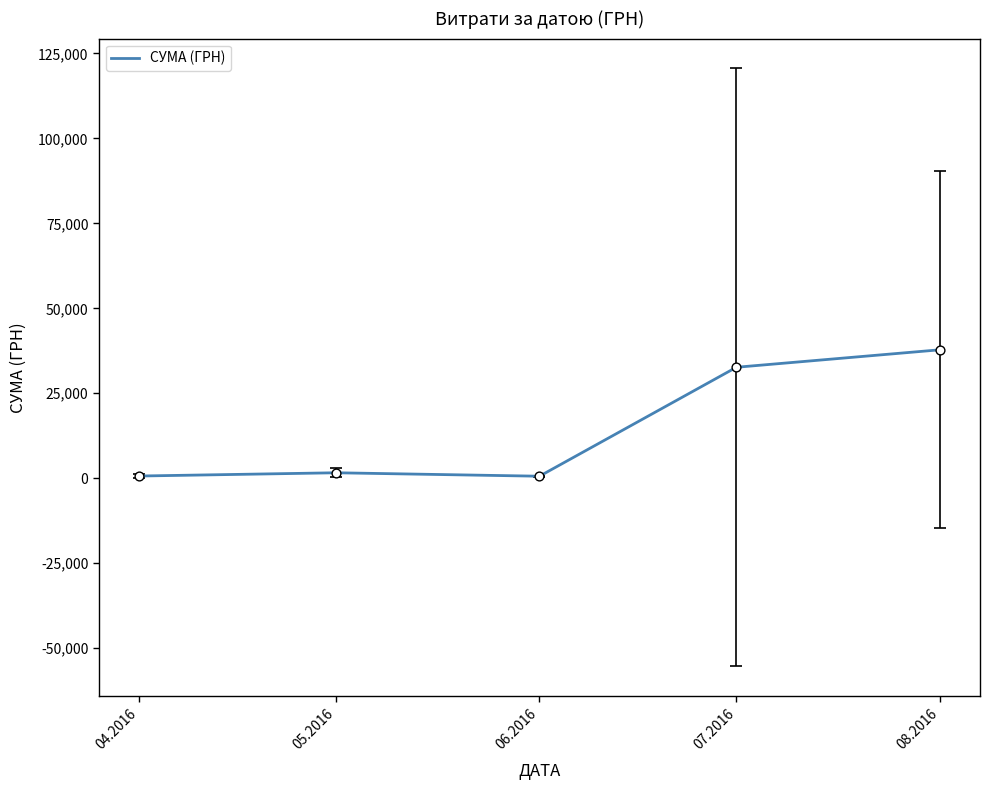

What is the change in value from 05.2016 to 07.2016?

+31044.5